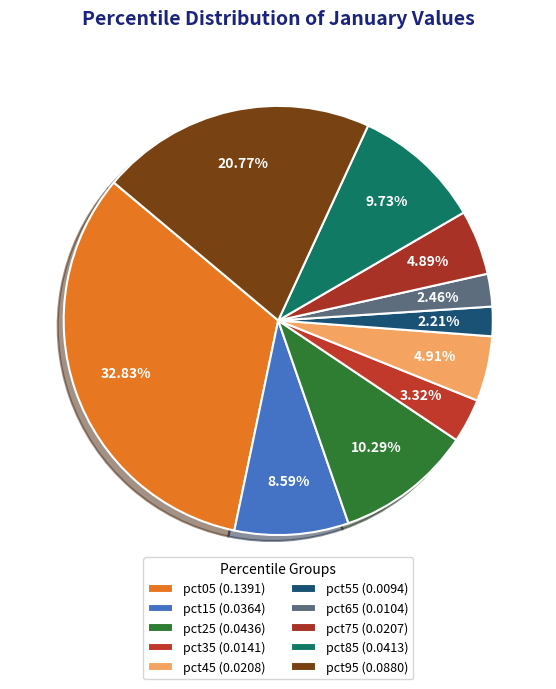

What is the largest slice in the pie chart?

pct05